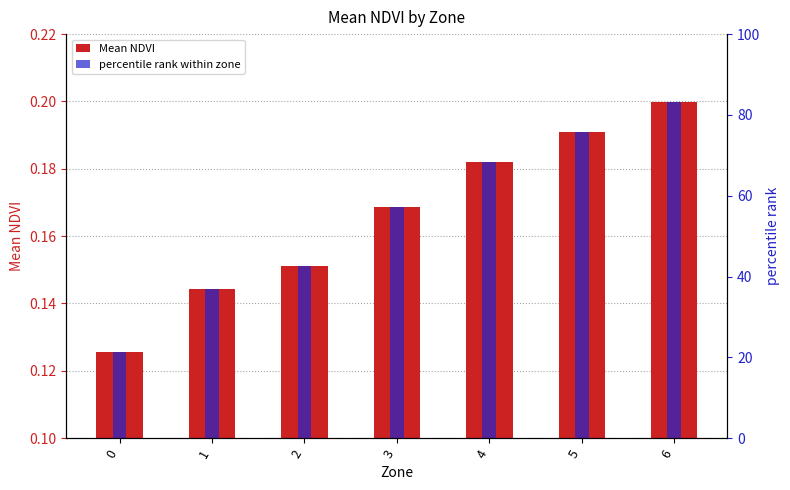

What is the value of the percentile rank within zone bar at the 4th from the left?

57.3